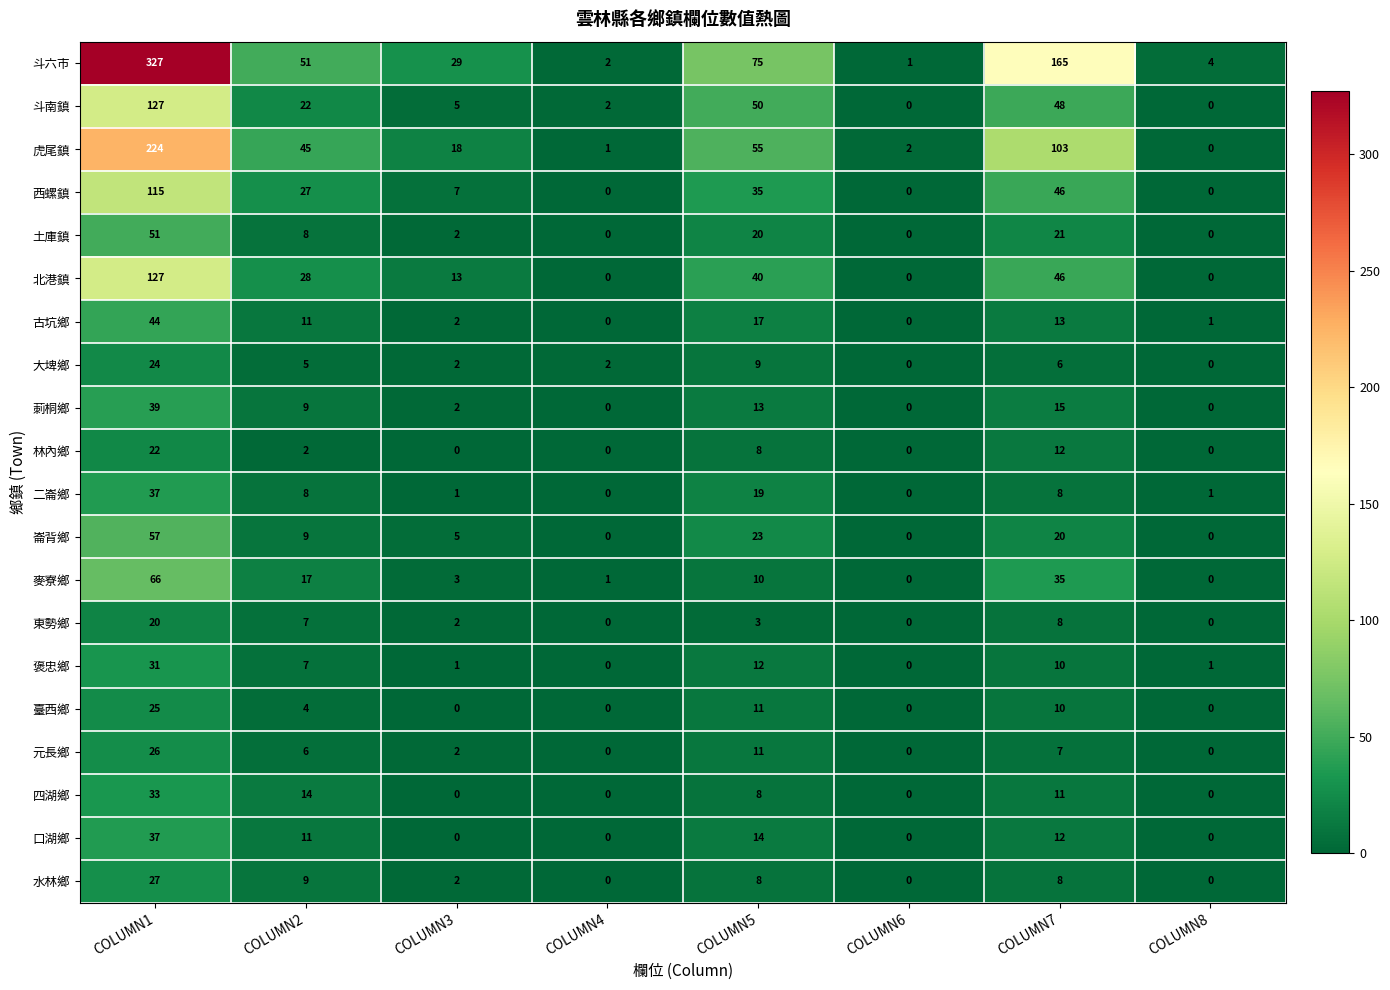

What is the total value across all series at COLUMN6?

3